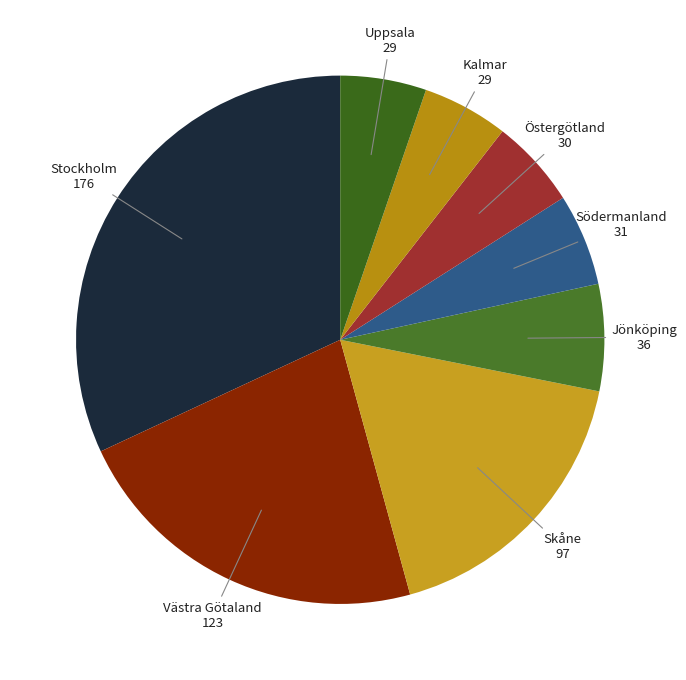

Count the number of slices in the pie.

8